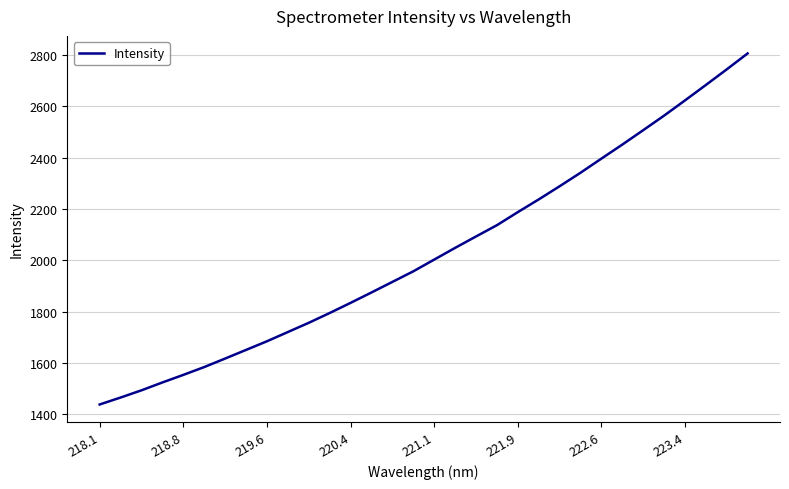

Count the number of data series in this chart.

1